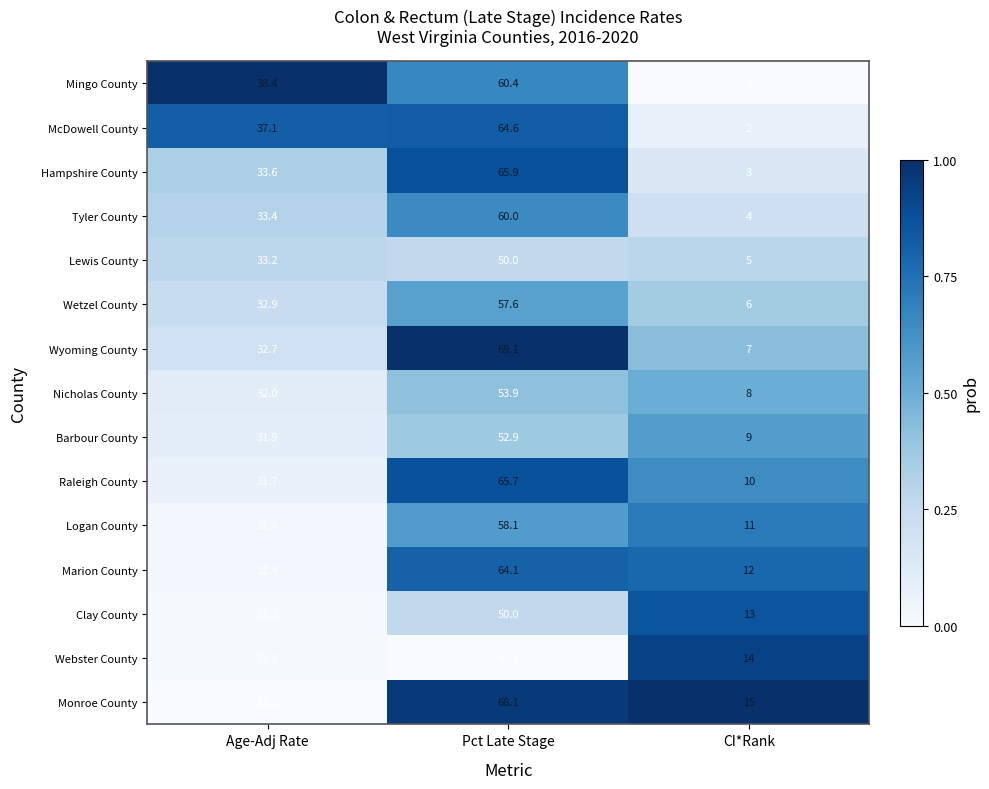

Which series has the largest total across all categories?

Monroe County